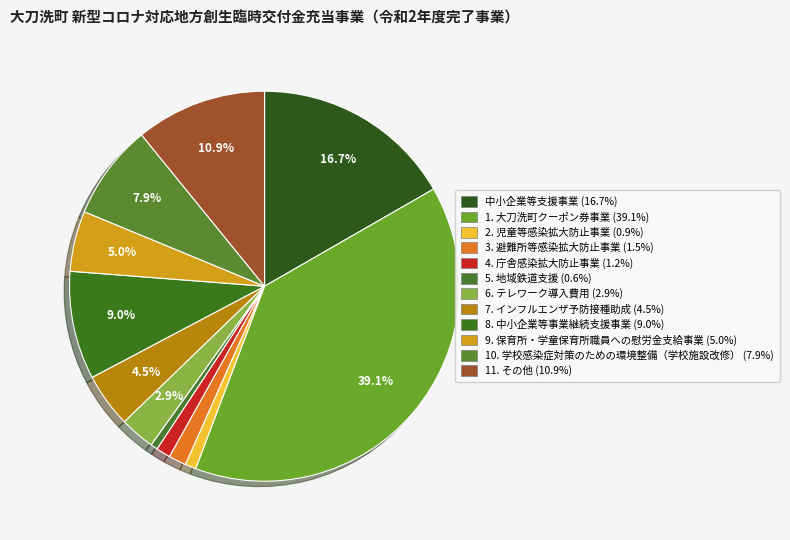

Count the number of slices in the pie.

12